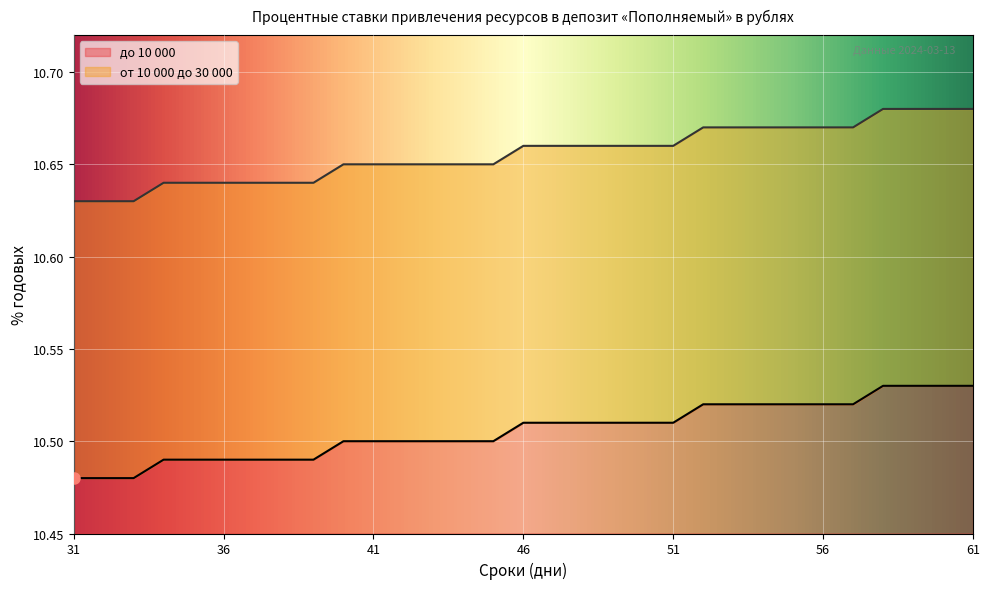

How many data points does each series have?

31